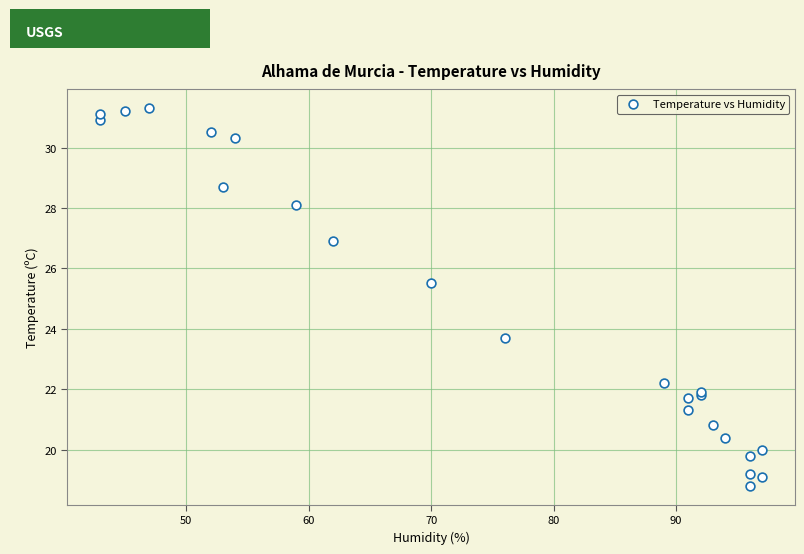

What Y value in the scatter plot is closest to 25?

25.5